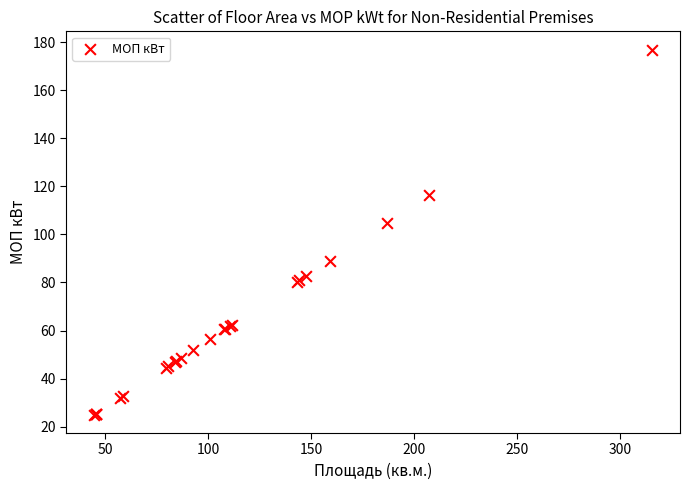

What Y value in the scatter plot is closest to 100?

104.6